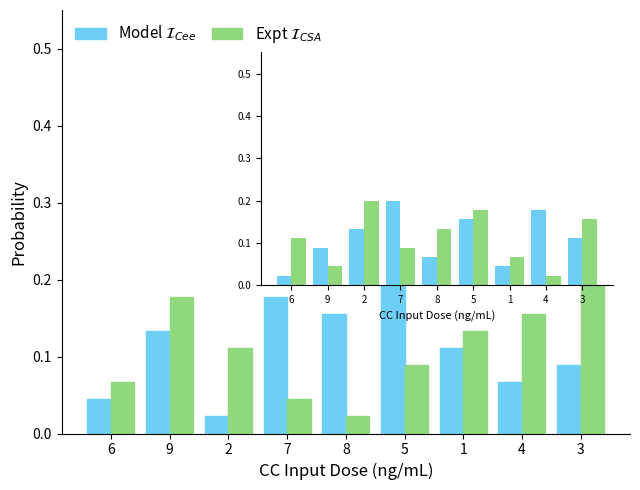

At how many categories does at least one series exceed 0?

9